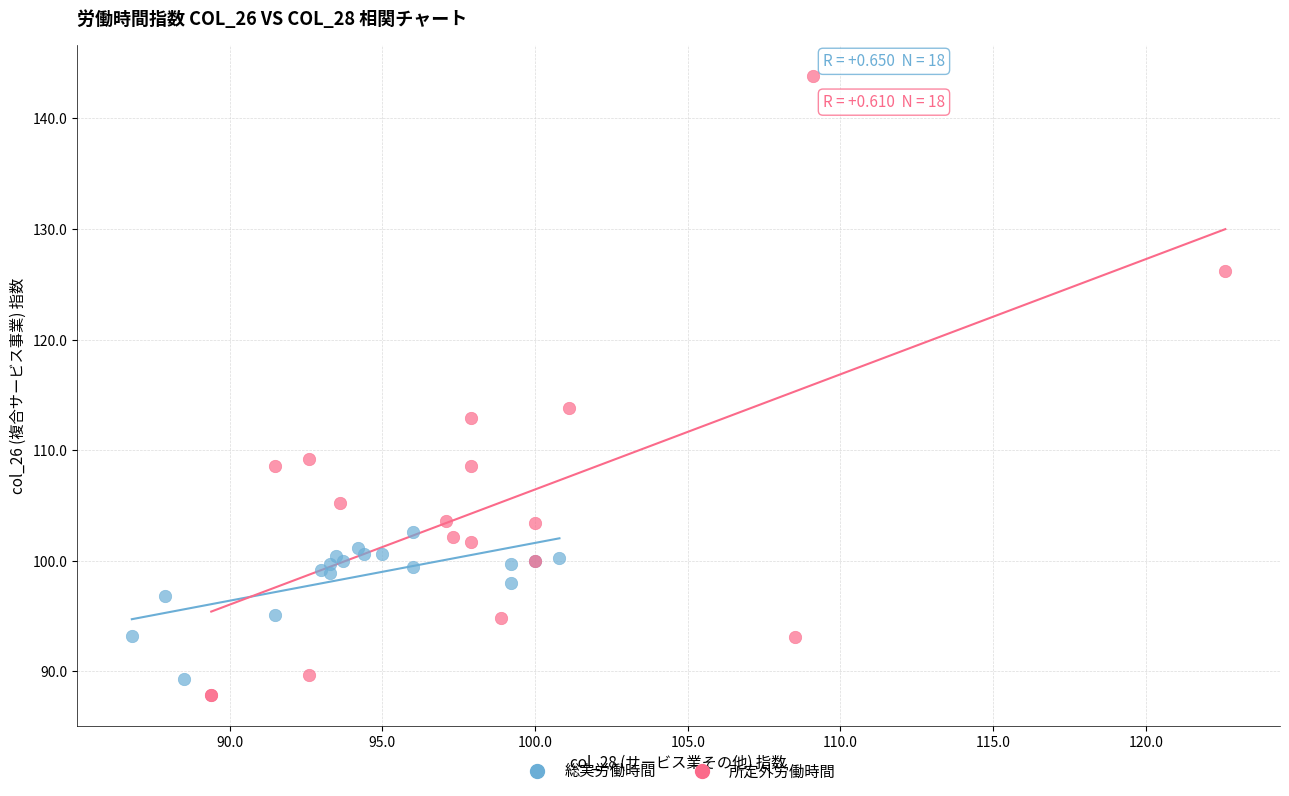

Which series reaches the maximum Y coordinate?

所定外労働時間